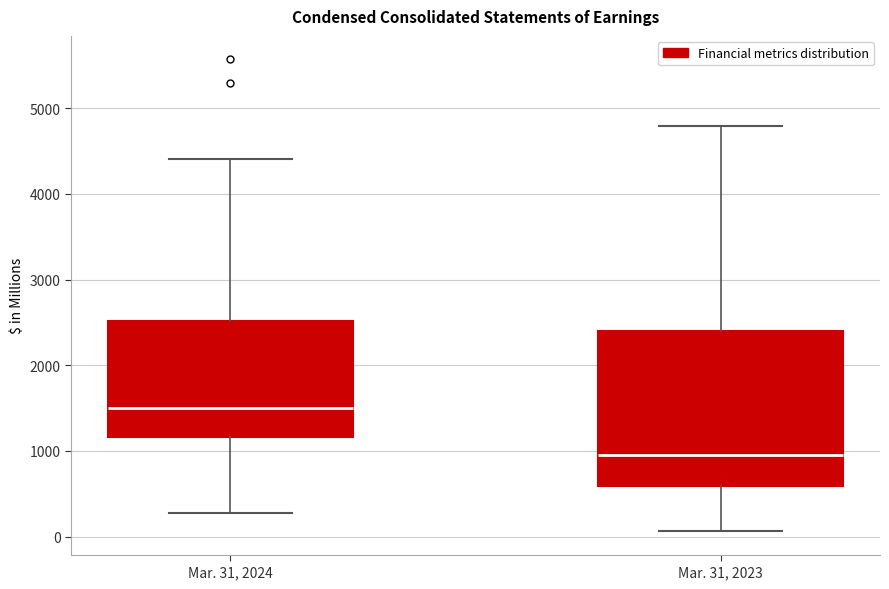

Reading left to right, transcribe this box plot: for each box, give where its median line is, the range the box spans, and where its two whiskers end, as read against the y-axis. The values are not printed on the chart, so give them approximately, as read against the axis.

Mar. 31, 2024: median 1500, box 1200 to 2500, whiskers 300 to 4400
Mar. 31, 2023: median 1000, box 600 to 2400, whiskers 100 to 4800